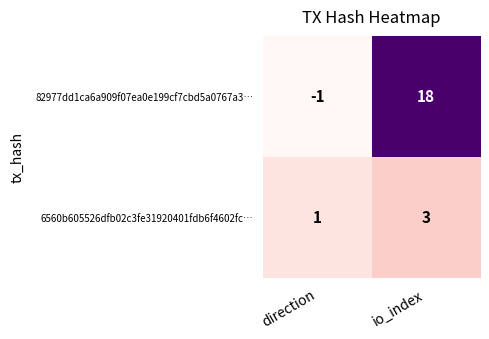

How many distinct data groups are displayed?

2